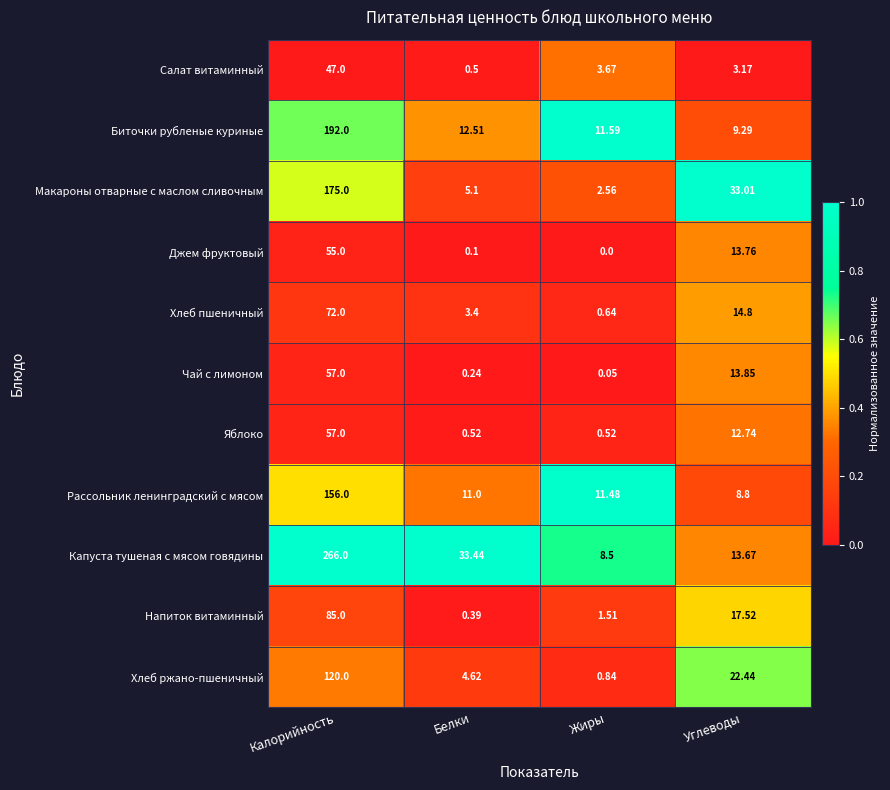

At which label does Напиток витаминный first exceed 17?

Калорийность